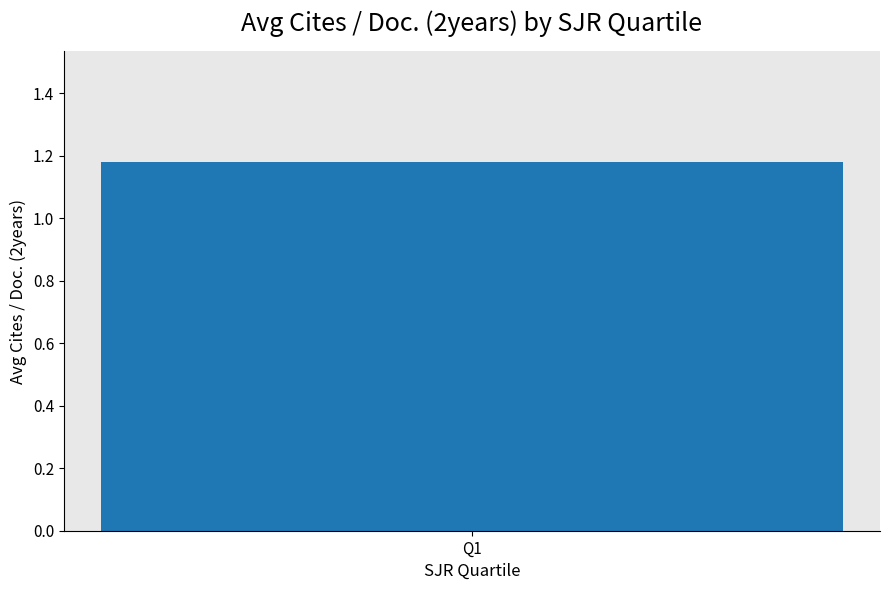

Does the chart contain stacked bars?

No